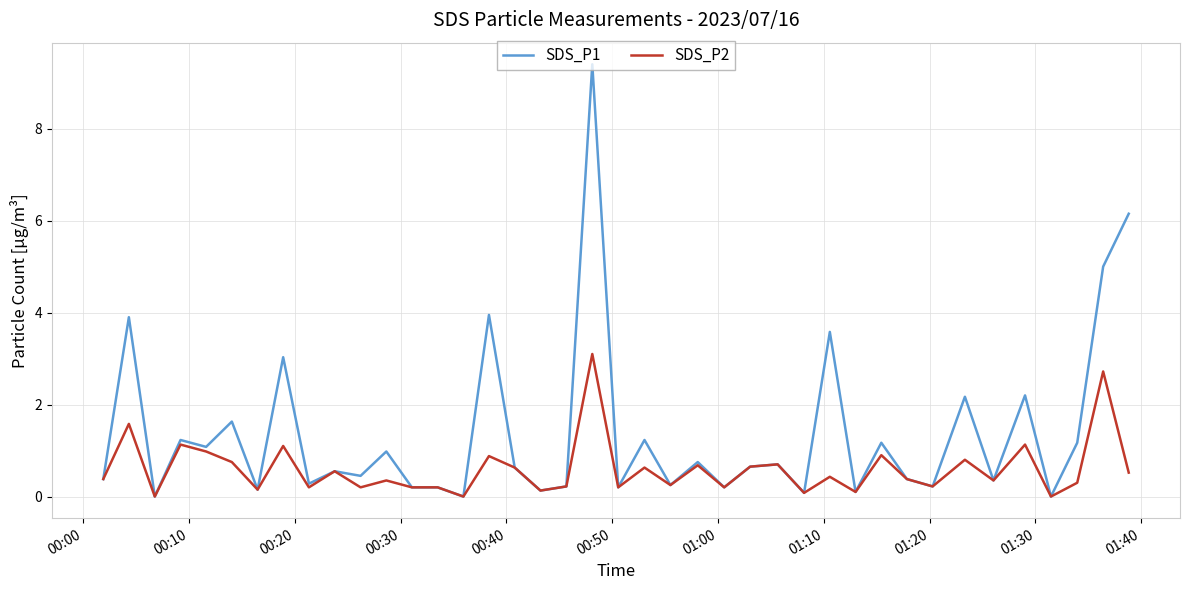

Which series has the largest range (max minus min)?

SDS_P1